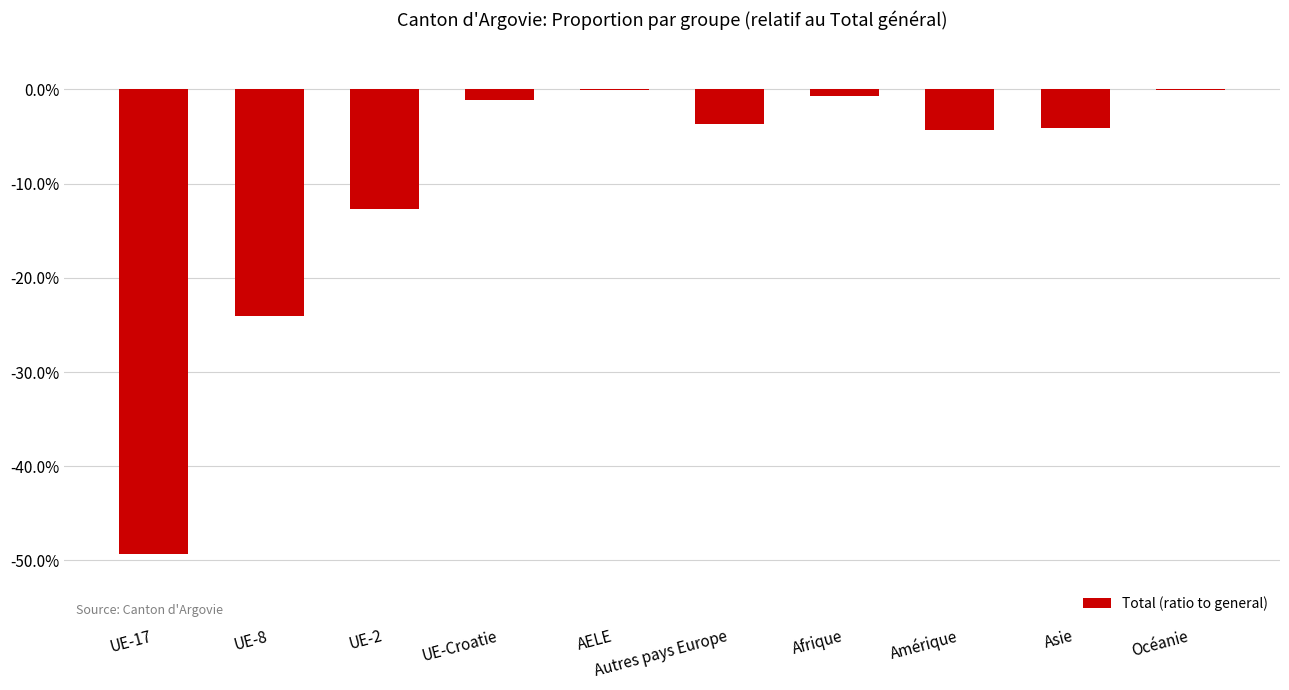

List the labels in order of value, largest first.

AELE, Océanie, Afrique, UE-Croatie, Autres pays Europe, Asie, Amérique, UE-2, UE-8, UE-17